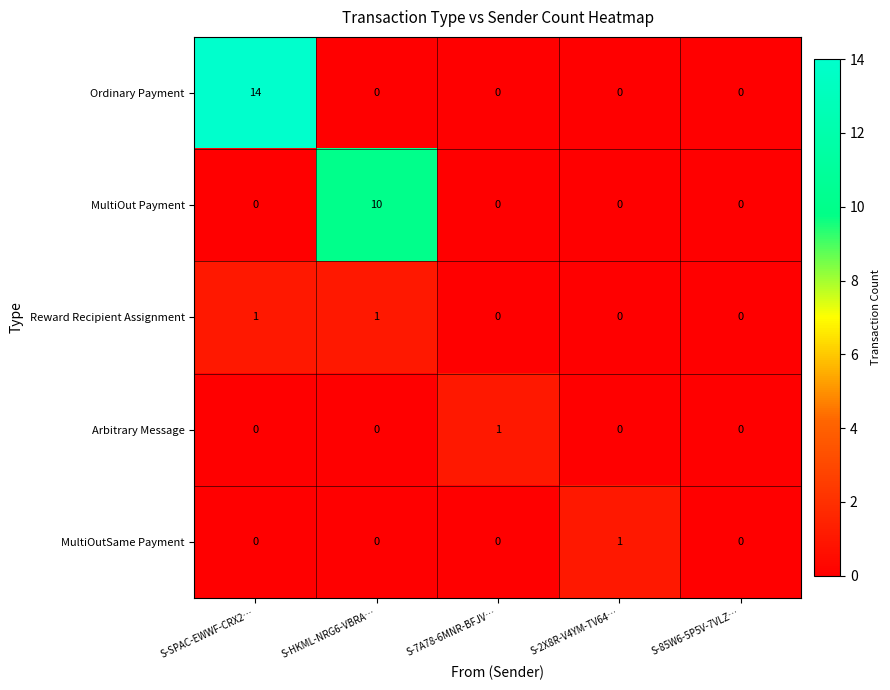

Count the number of data series in this chart.

5